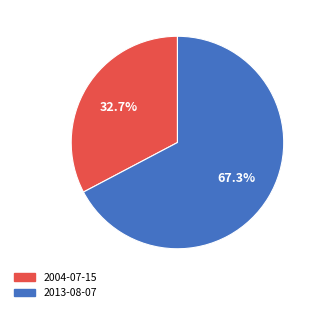

Is the sum of 2013-08-07 and 2004-07-15 greater than half?

Yes